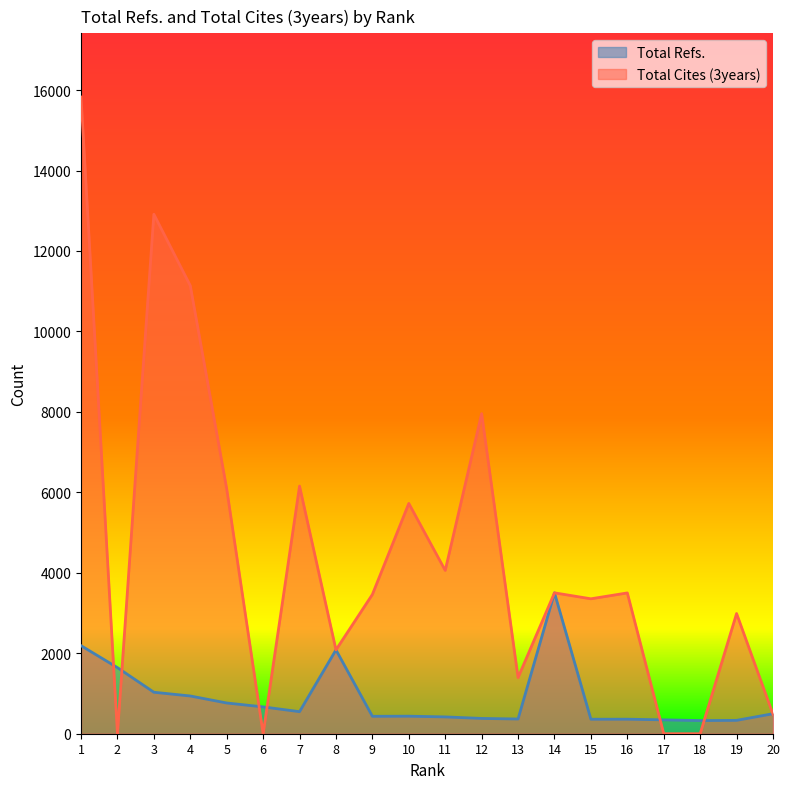

Which has a higher value, 13 or 6?

6